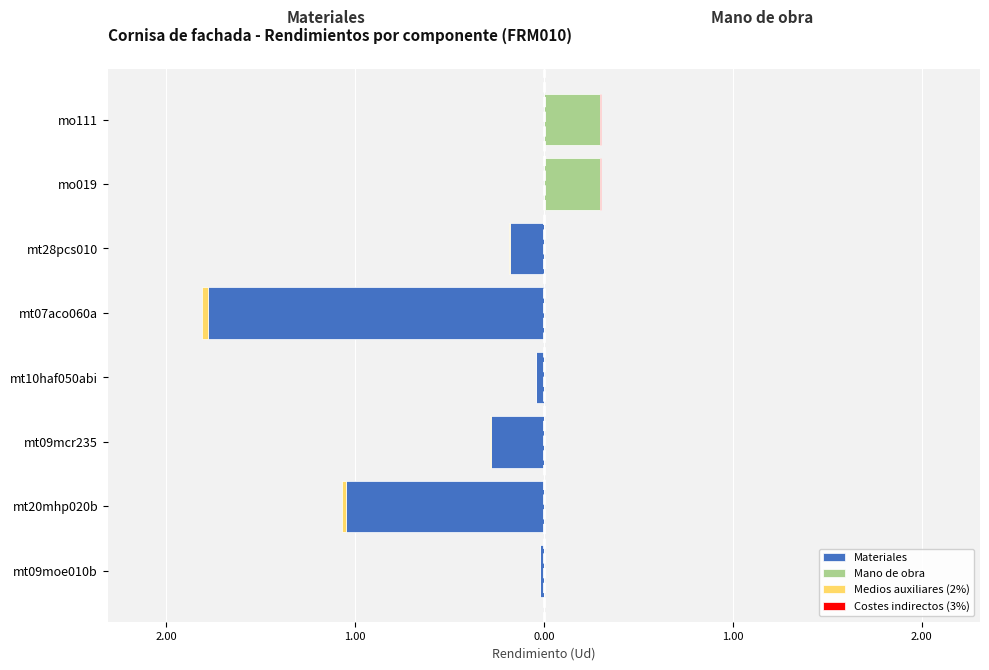

How many categories are shown in the chart?

8